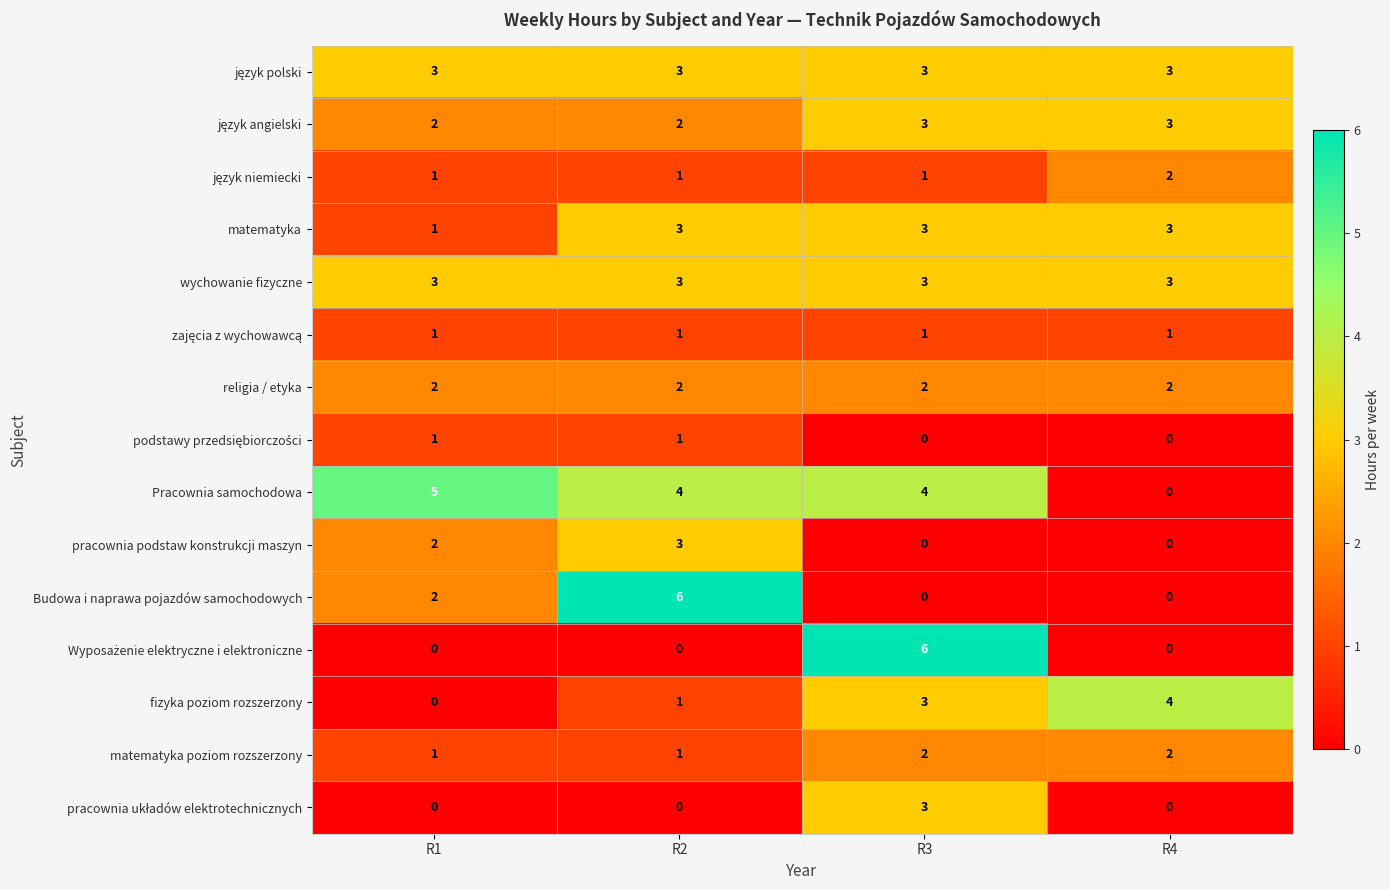

At which category is the sum across all series the highest?

R3